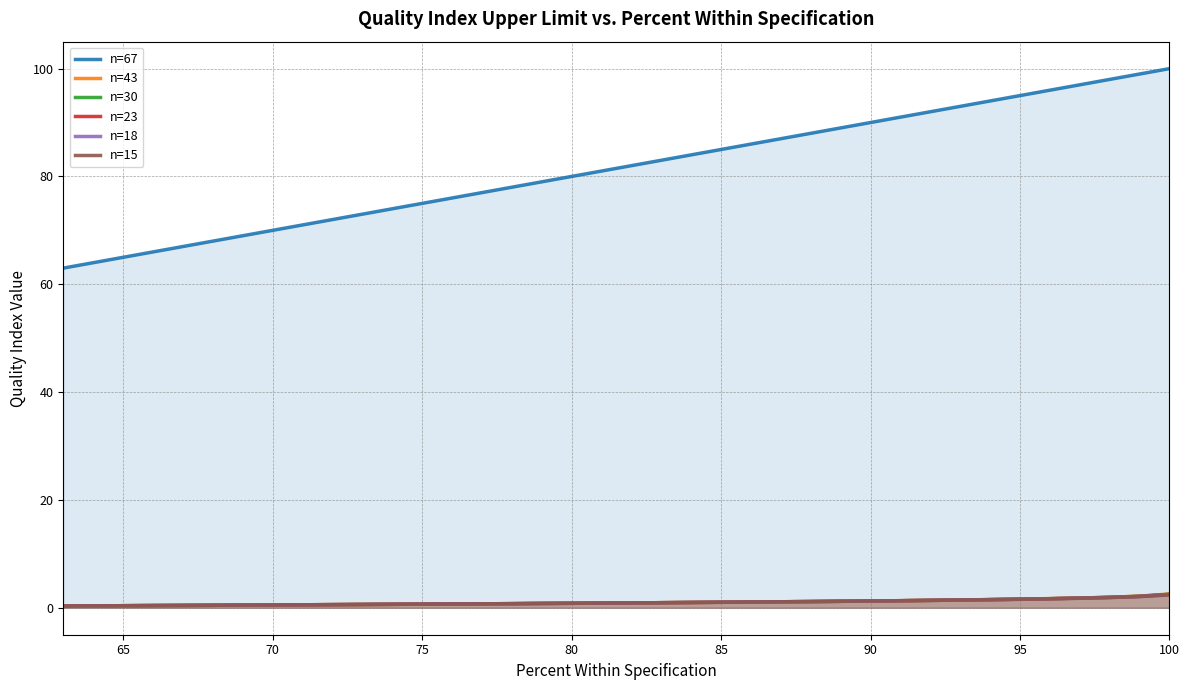

Count the number of data series in this chart.

6